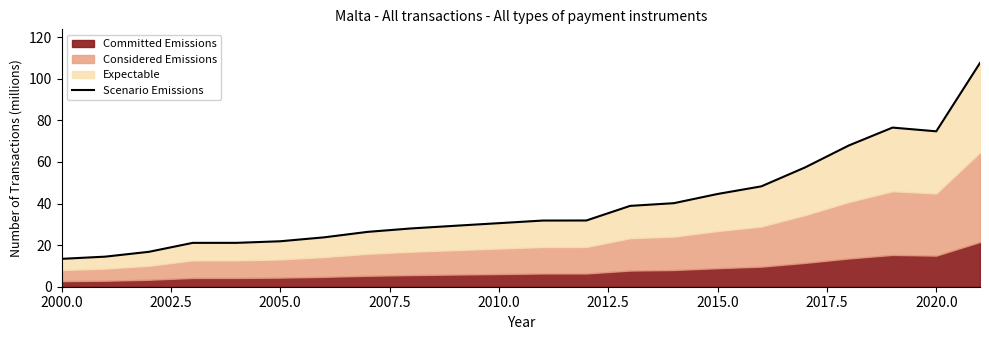

Is it true that the value at 16 is 85.1?

False